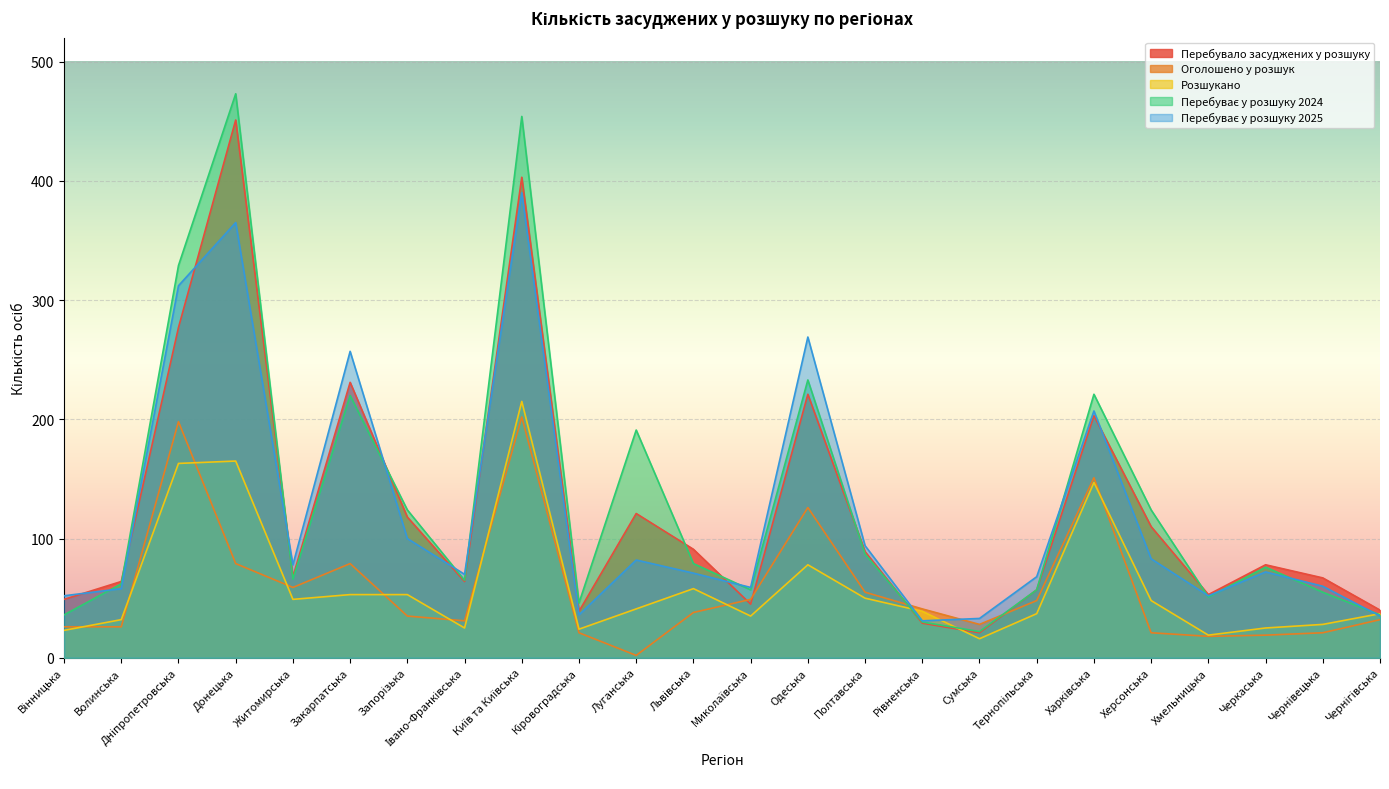

At how many categories does at least one series exceed 154?

7